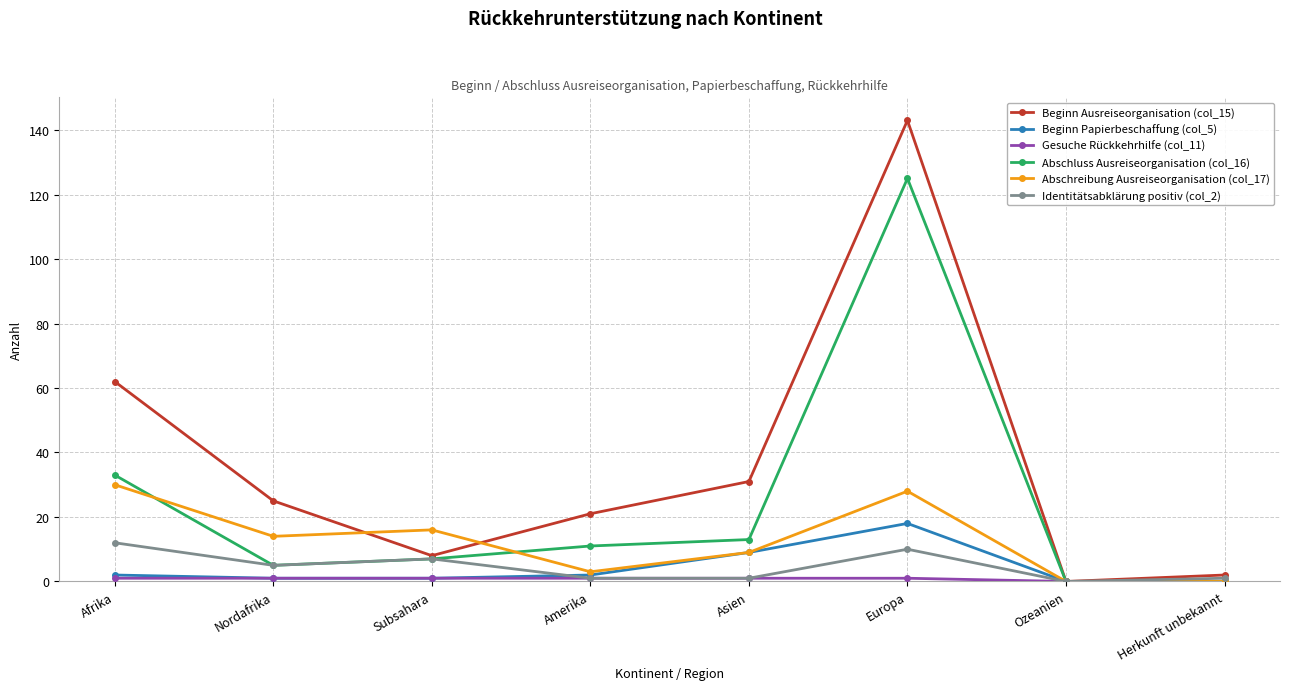

The Abschreibung Ausreiseorganisation (col_17) series shows 21 at Subsahara. True or false?

False